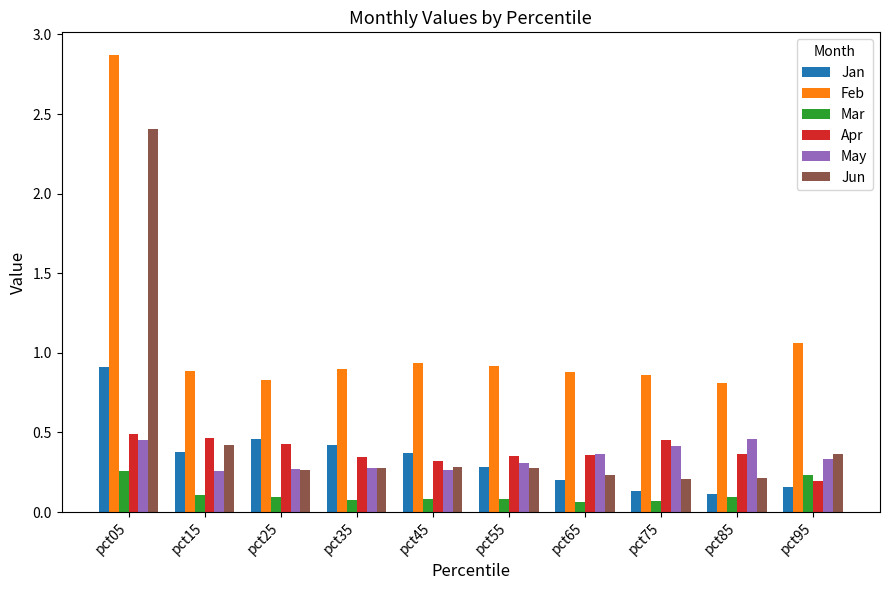

What is the maximum value shown in the chart?

2.9